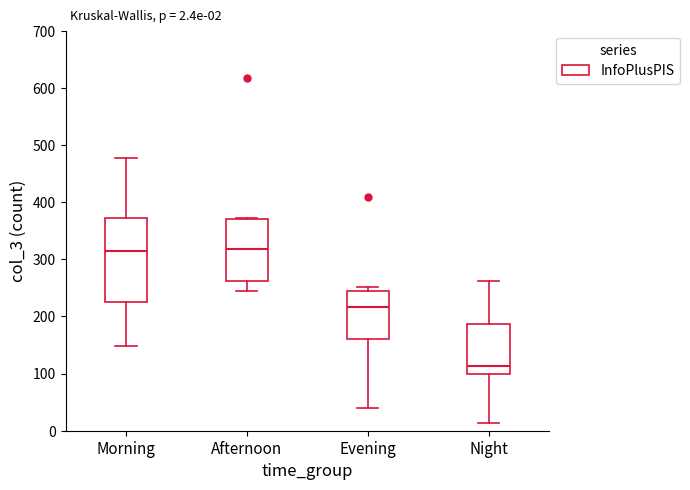

Comparing the boxes themselves (not the whiskers), which one is the tallest?

Morning